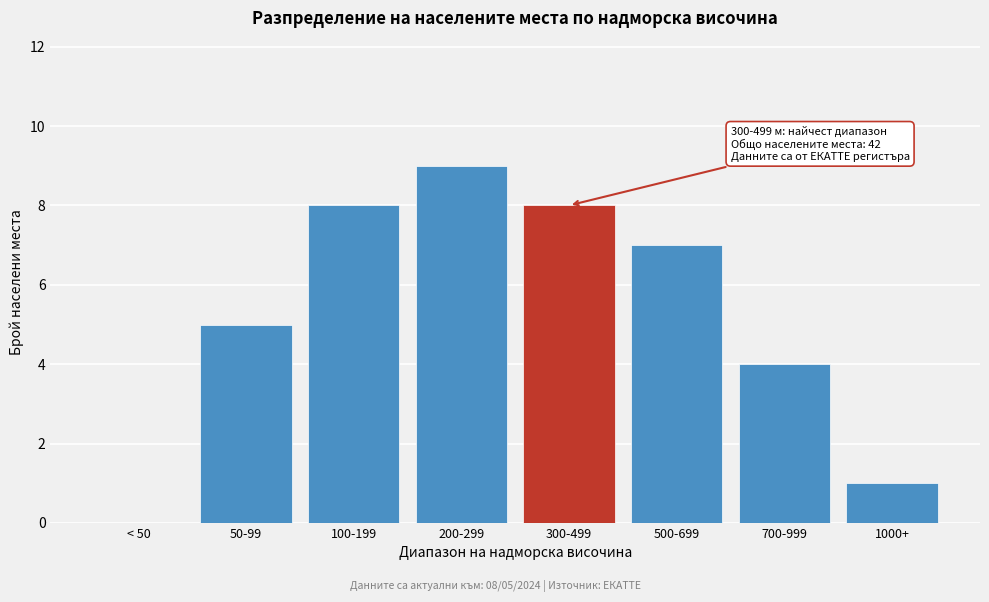

Reading left to right, what are all the values shown in this chart?

< 50=0	50-99=5	100-199=8	200-299=9	300-499=8	500-699=7	700-999=4	1000+=1